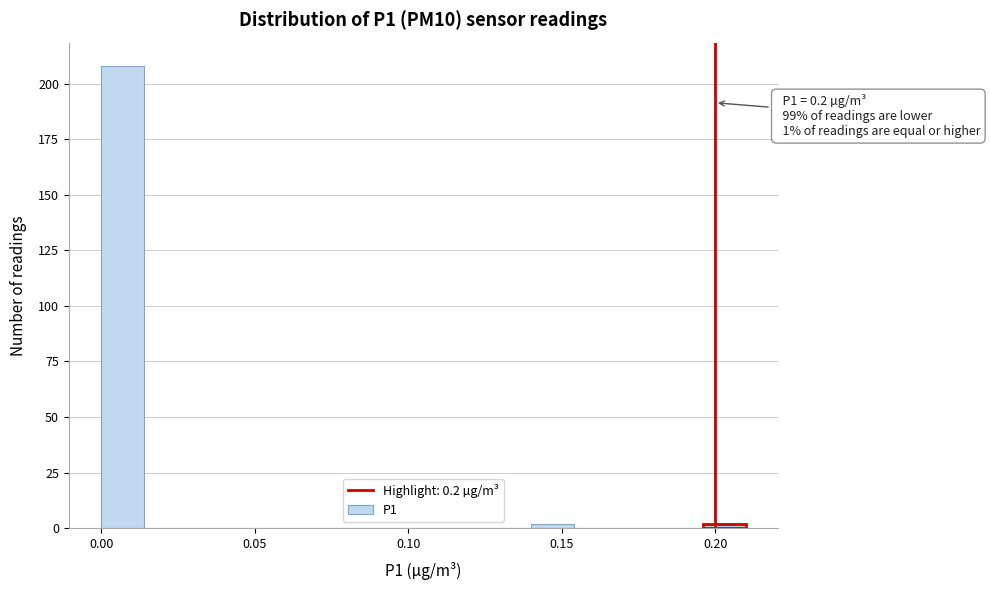

Around what value on the x-axis is the tallest bar? Give the approximate position of its centre, as read against the axis.

0.005